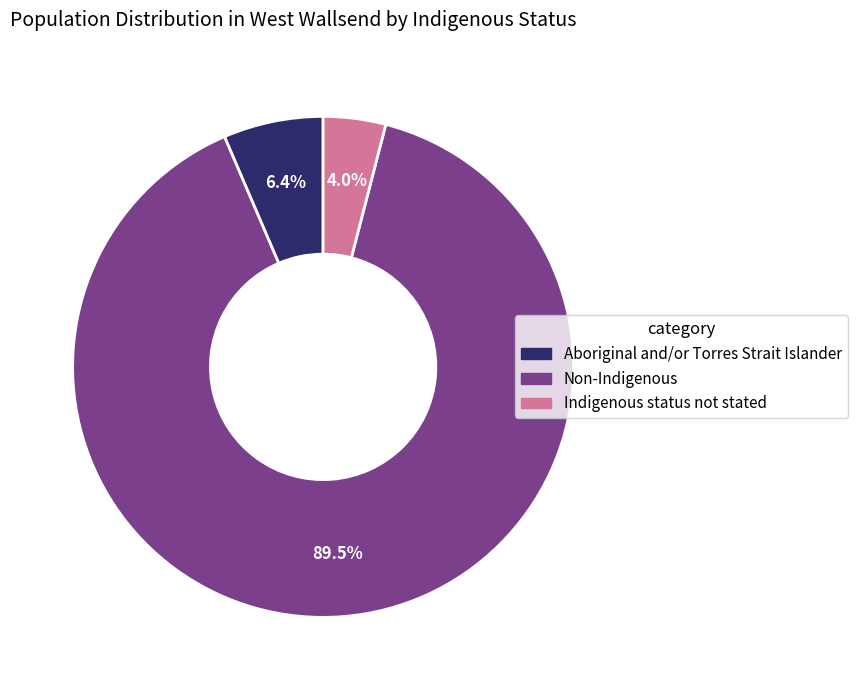

What portion of the pie excludes Indigenous status not stated?

96.0%